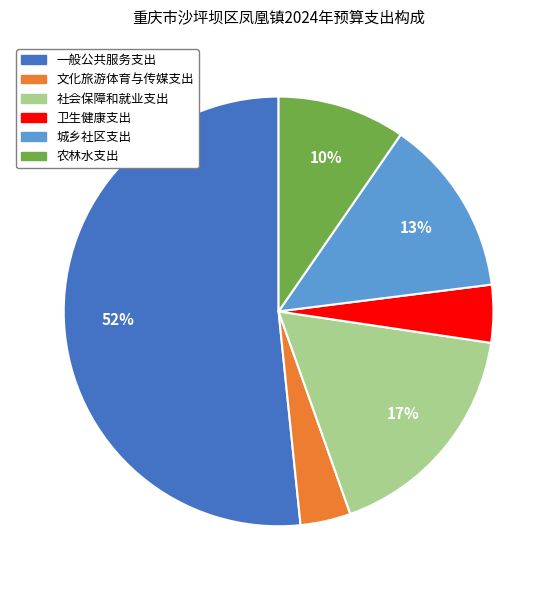

Combined, do 文化旅游体育与传媒支出 and 社会保障和就业支出 account for over 50%?

No